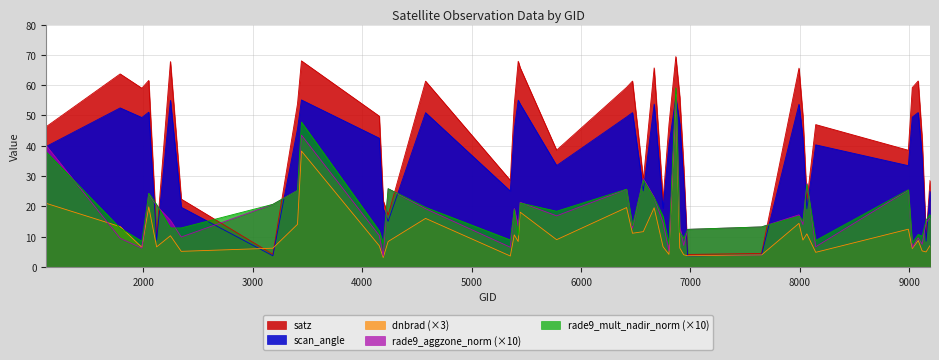

Reading right to left, extract all data points from this chart.

dnbrad: 7.0	5.0	5.3	8.7	6.1	12.5	4.8	10.9	8.9	14.4	4.0	3.7	4.0	6.3	56.9	4.2	6.7	19.6	11.7	11.1	19.6	9.0	18.1	8.4	10.6	3.6	16.0	8.4	3.1	7.0	38.3	14.1	6.2	5.2	10.3	6.6	19.8	6.5	13.3	21.0
satz: 28.6	9.6	42.4	61.4	59.2	38.5	47.0	21.8	49.7	65.6	4.5	4.1	32.9	56.1	69.4	47.0	22.0	65.7	28.7	61.4	59.3	38.6	65.8	67.9	53.6	28.6	61.3	17.1	21.9	49.8	68.0	53.9	4.2	22.4	67.8	10.0	61.6	59.0	63.7	46.3
scan_angle: 25.1	8.5	36.6	51.0	49.5	33.4	40.3	19.2	42.5	53.7	3.9	3.7	28.8	47.2	55.9	40.3	19.3	53.8	25.2	50.9	49.5	33.5	53.8	55.1	45.4	25.1	50.9	15.1	19.2	42.5	55.1	45.6	3.7	19.7	55.0	8.8	51.1	49.3	52.5	39.8
rade9_aggzone_norm: 16.2	14.7	7.5	9.6	6.5	25.4	6.7	27.6	14.0	17.2	13.2	12.4	7.1	13.3	55.9	5.3	14.6	23.0	29.2	12.8	25.6	16.9	21.3	13.5	19.3	6.5	19.2	25.8	3.6	10.4	43.5	25.3	20.7	9.9	15.4	20.2	24.2	6.2	9.5	40.0
rade9_mult_nadir_norm: 17.4	15.4	10.2	10.7	8.0	25.5	8.8	27.3	15.2	16.8	13.2	12.4	9.5	11.5	59.1	7.5	16.7	22.8	28.7	13.7	25.7	18.4	21.1	10.5	19.0	8.9	19.7	25.8	7.8	11.9	47.8	25.2	20.7	12.9	12.9	20.6	24.3	8.5	12.8	38.0